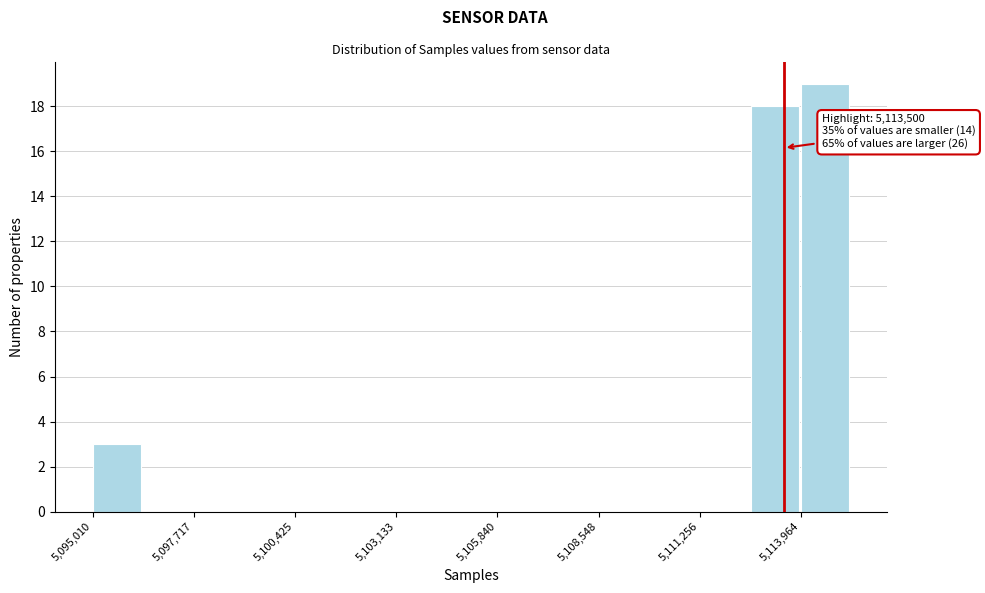

Around what value on the x-axis is the tallest bar? Give the approximate position of its centre, as read against the axis.

5114500